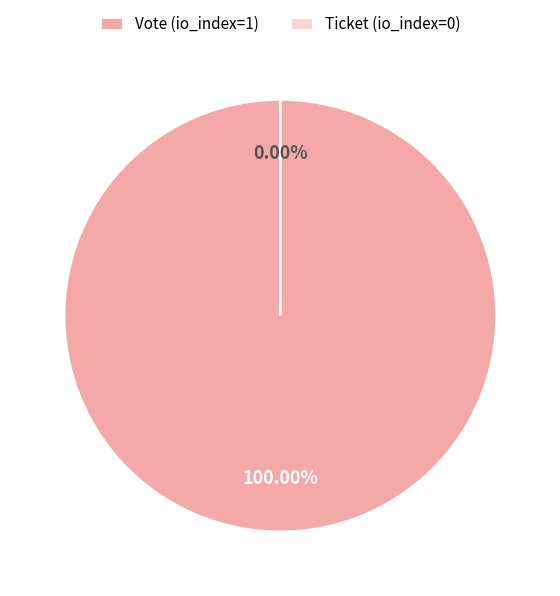

Which slice is the largest?

Vote (io_index=1)